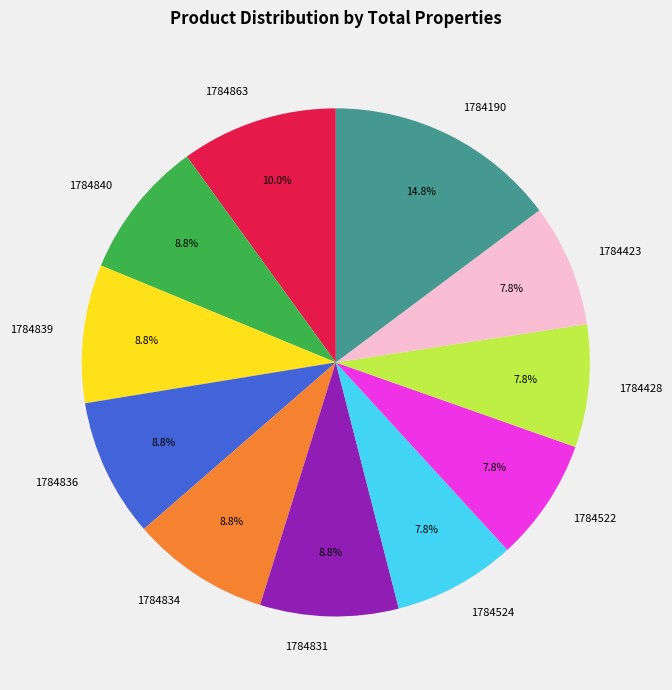

Which slice is the largest?

1784190